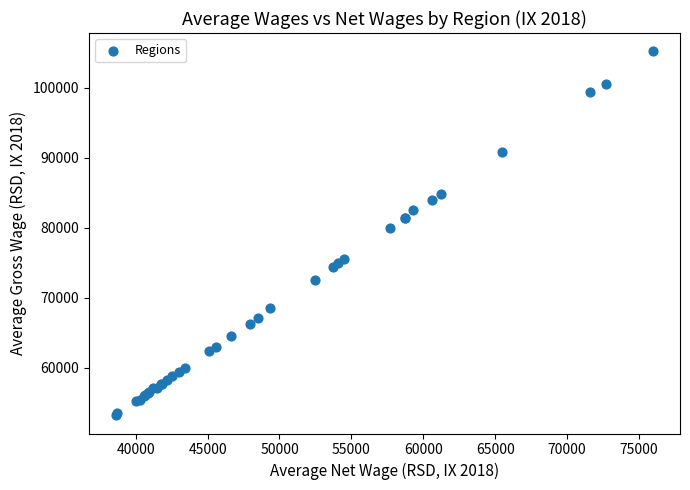

What Y value in the scatter plot is closest to 79209?

79898